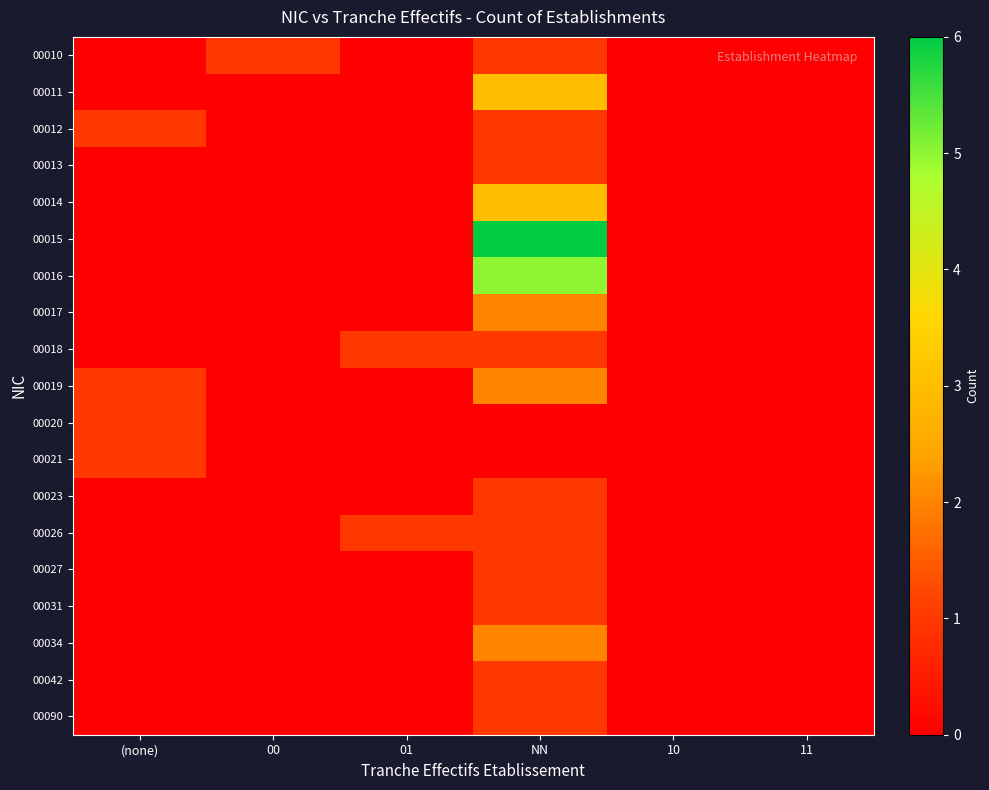

Reading left to right, what are all the values shown in this chart?

00010: (none)=0	00=1	01=0	NN=1	10=0	11=0
00011: (none)=0	00=0	01=0	NN=3	10=0	11=0
00012: (none)=1	00=0	01=0	NN=1	10=0	11=0
00013: (none)=0	00=0	01=0	NN=1	10=0	11=0
00014: (none)=0	00=0	01=0	NN=3	10=0	11=0
00015: (none)=0	00=0	01=0	NN=6	10=0	11=0
00016: (none)=0	00=0	01=0	NN=5	10=0	11=0
00017: (none)=0	00=0	01=0	NN=2	10=0	11=0
00018: (none)=0	00=0	01=1	NN=1	10=0	11=0
00019: (none)=1	00=0	01=0	NN=2	10=0	11=0
00020: (none)=1	00=0	01=0	NN=0	10=0	11=0
00021: (none)=1	00=0	01=0	NN=0	10=0	11=0
00023: (none)=0	00=0	01=0	NN=1	10=0	11=0
00026: (none)=0	00=0	01=1	NN=1	10=0	11=0
00027: (none)=0	00=0	01=0	NN=1	10=0	11=0
00031: (none)=0	00=0	01=0	NN=1	10=0	11=0
00034: (none)=0	00=0	01=0	NN=2	10=0	11=0
00042: (none)=0	00=0	01=0	NN=1	10=0	11=0
00090: (none)=0	00=0	01=0	NN=1	10=0	11=0